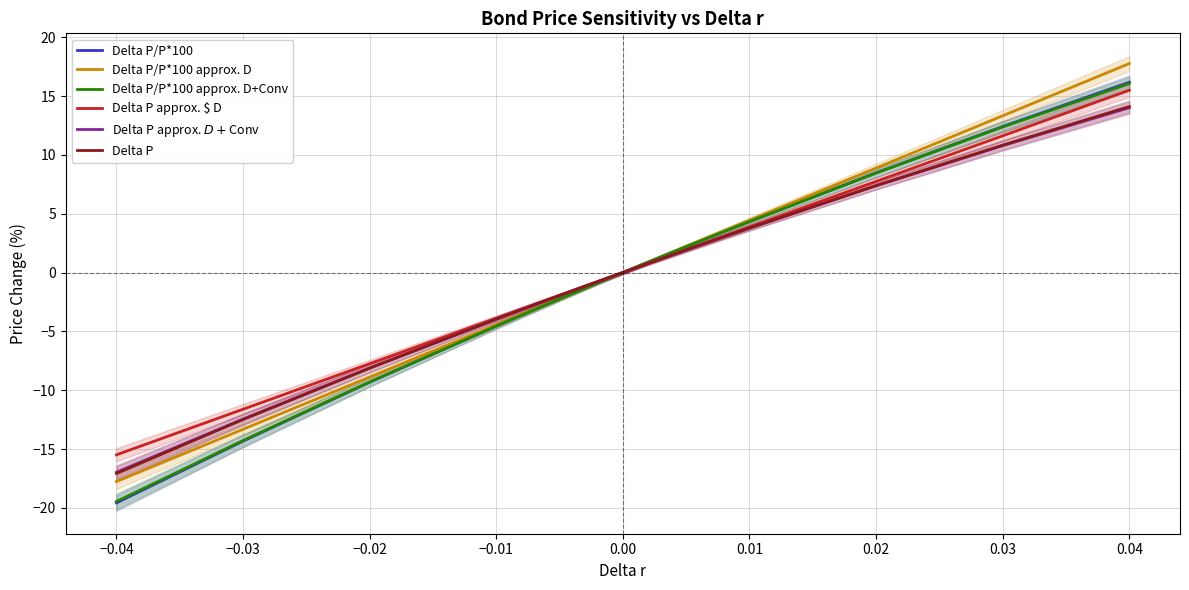

True or false: Delta P approx. $ D and Delta P approx. $ D+$Conv intersect in this chart.

False